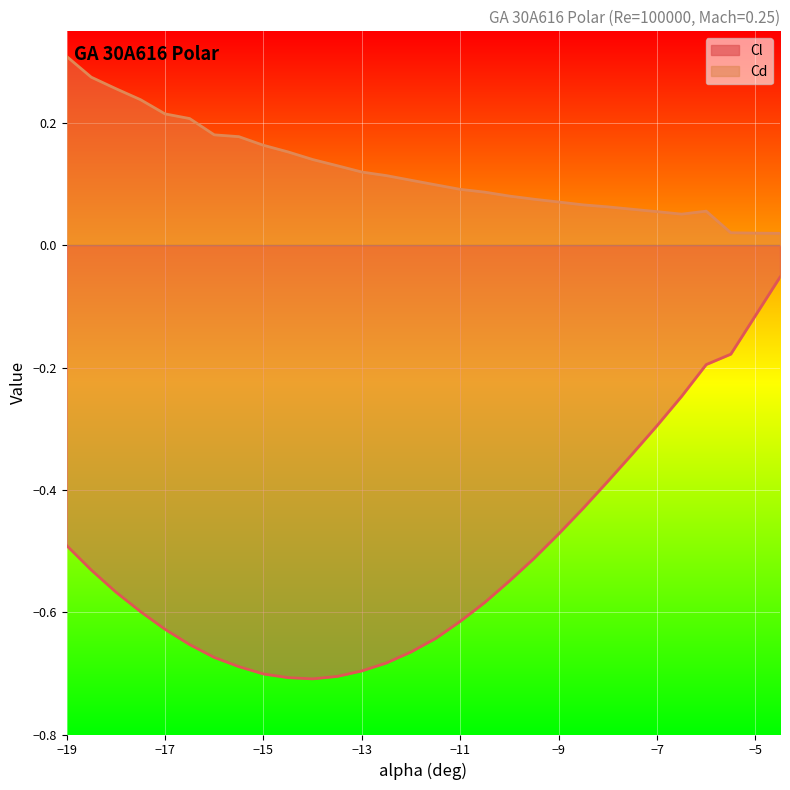

Count the number of data series in this chart.

2